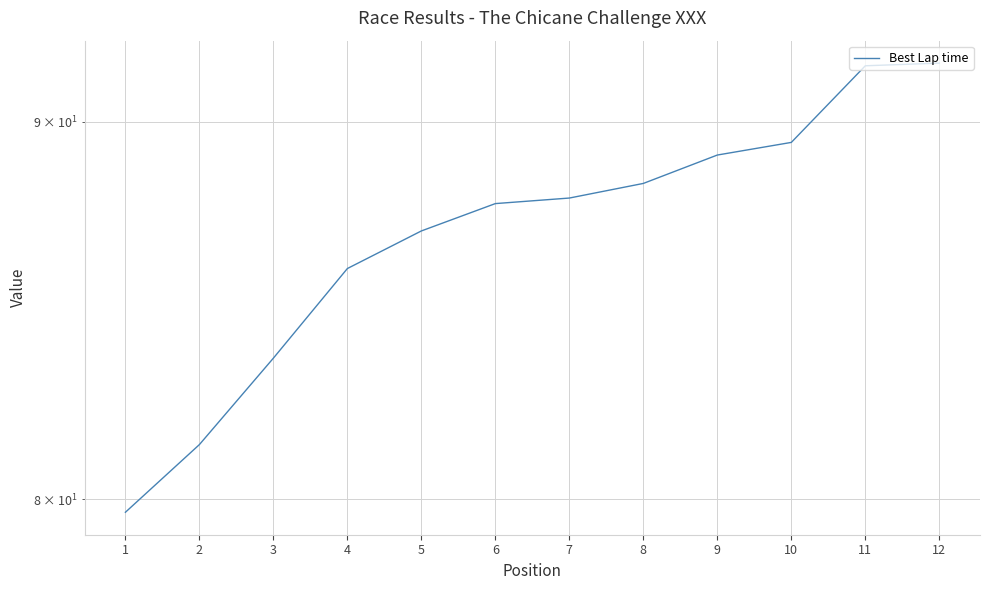

How many lines are shown in the chart?

1